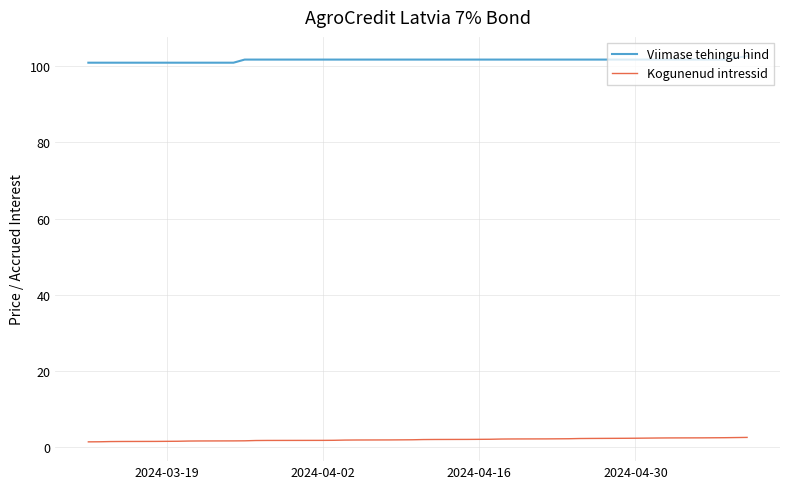

Rank the series by their average value, from highest to lowest.

Viimase tehingu hind, Kogunenud intressid